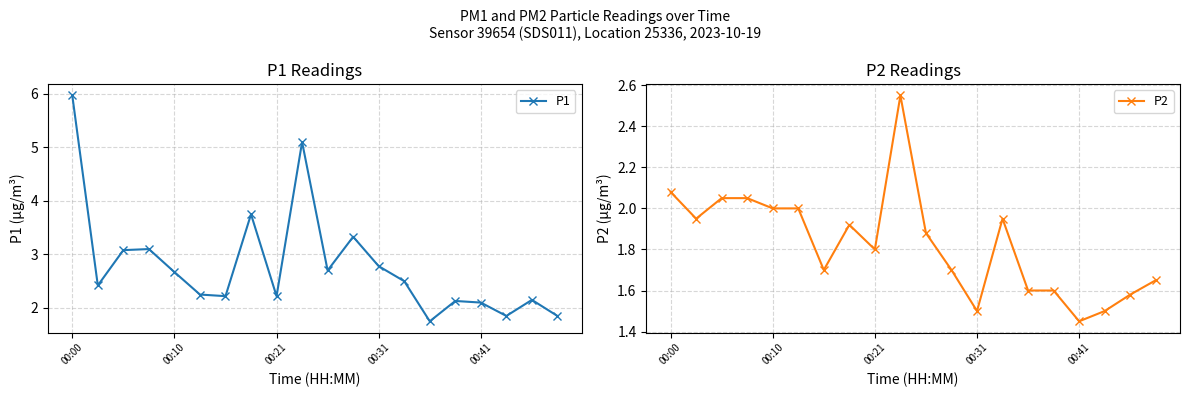

What value does the P2 series have at 7?

1.9